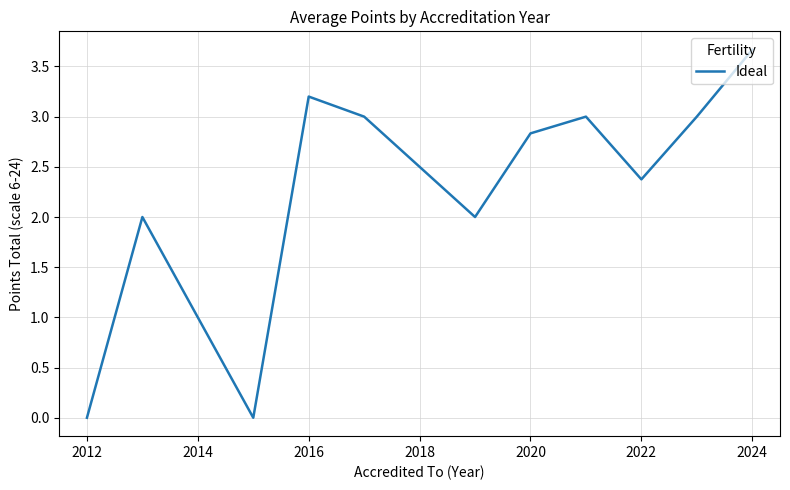

What is the difference between the maximum and minimum values?

3.7